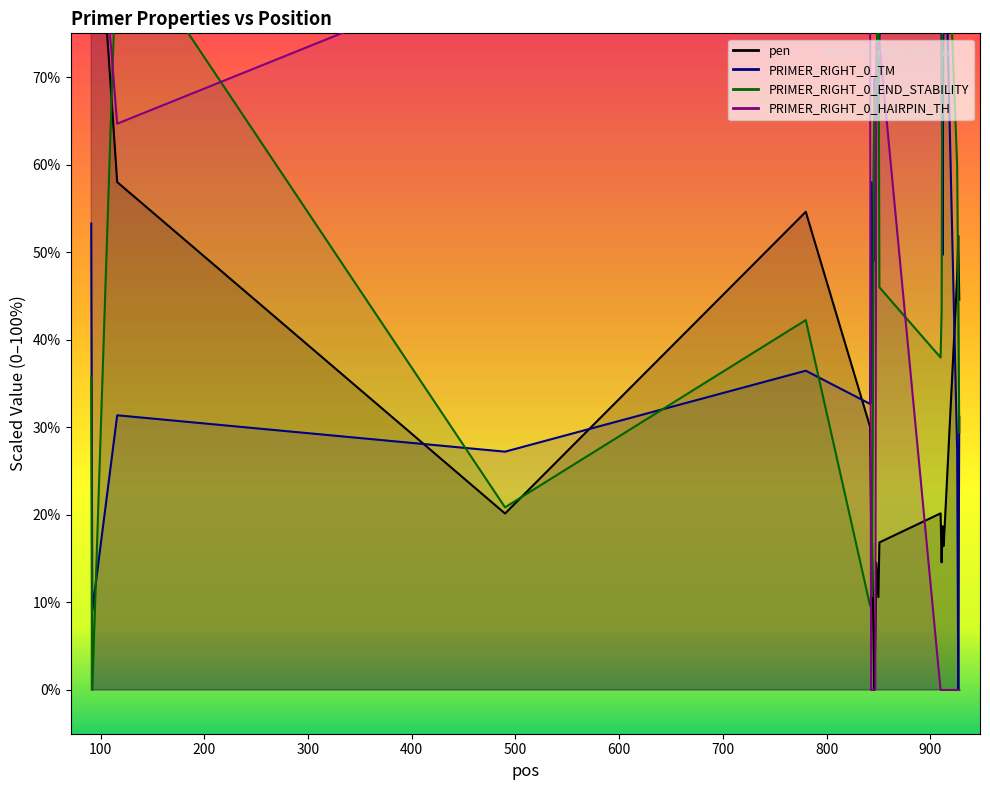

After their last crossing, which series has the higher values: PRIMER_RIGHT_0_END_STABILITY or PRIMER_RIGHT_0_TM?

PRIMER_RIGHT_0_TM